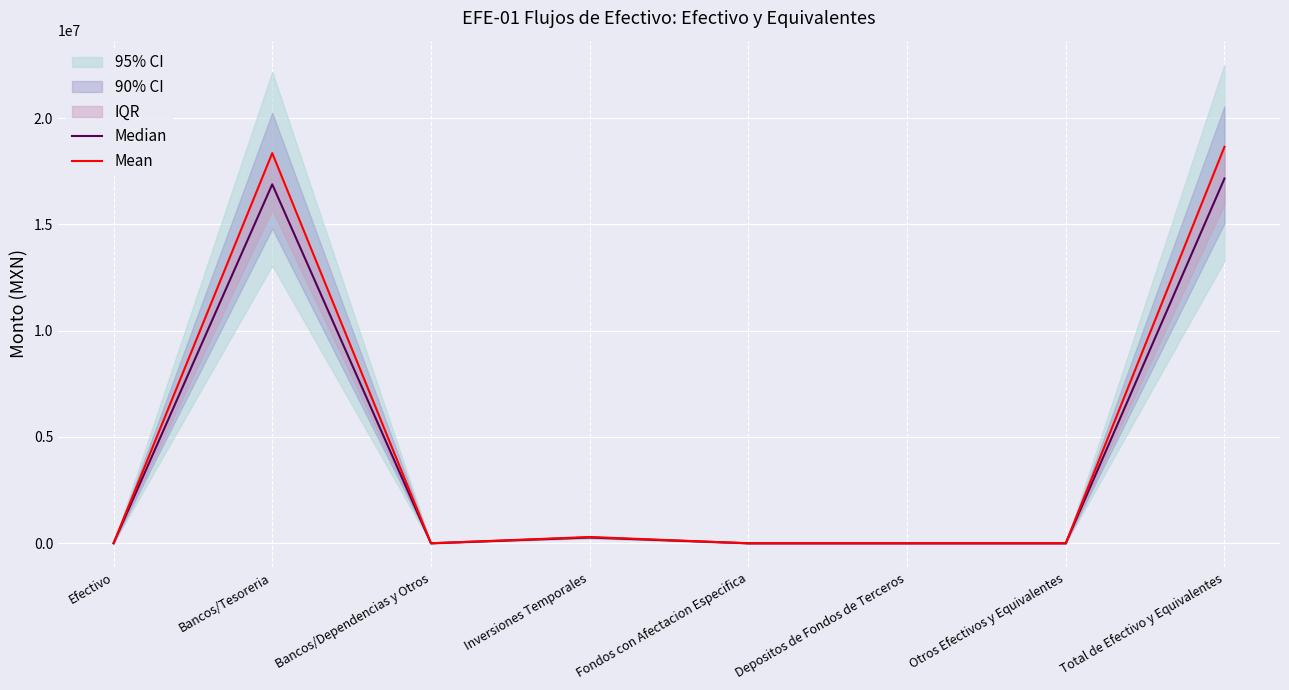

True or false: Median and Mean cross at least once.

False